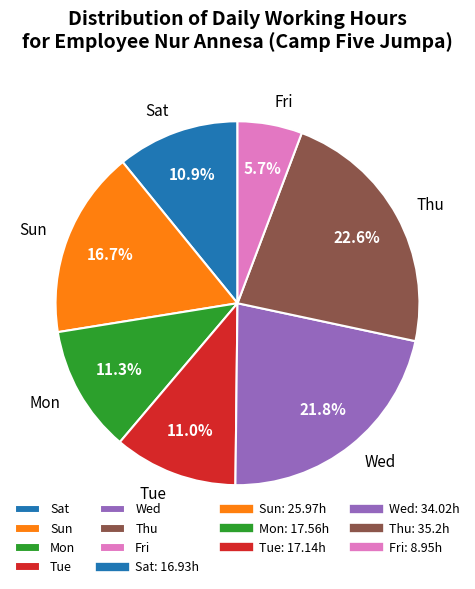

Which slice is the smallest?

Fri